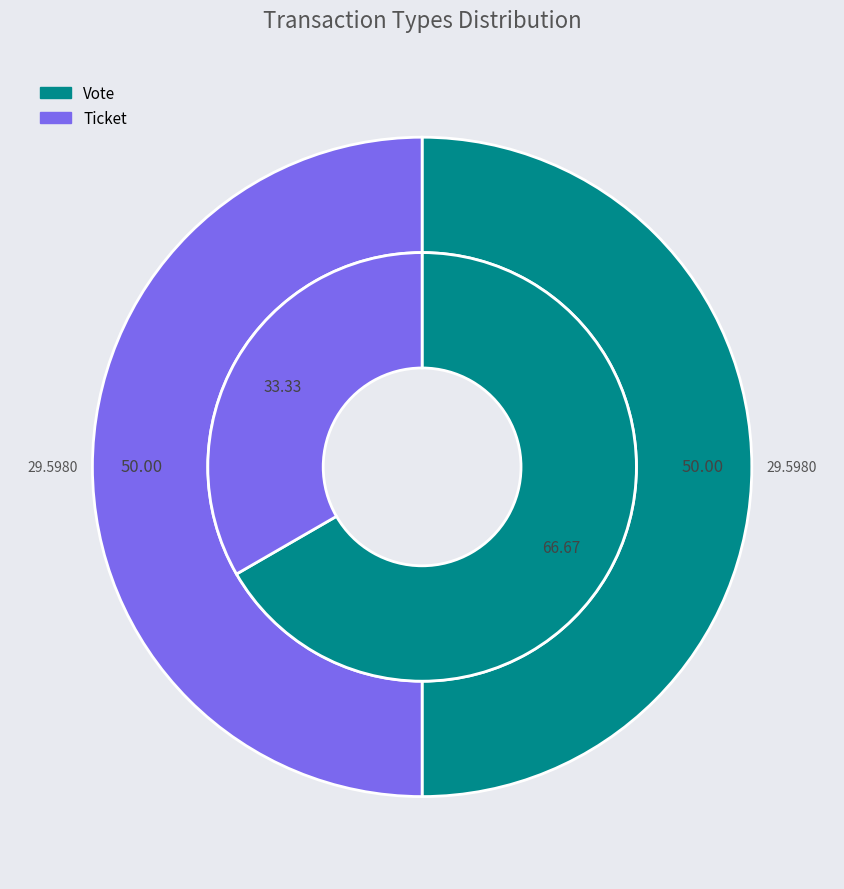

Which slice is the largest?

Vote